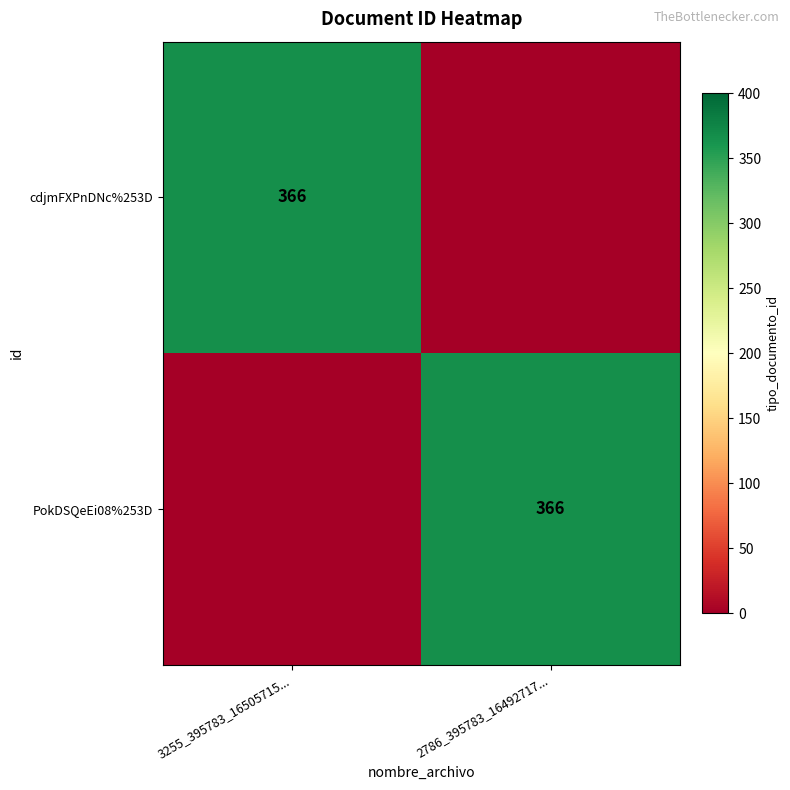

Is it true that cdjmFXPnDNc%253D equals 124 at 3255_395783_16505715...?

False